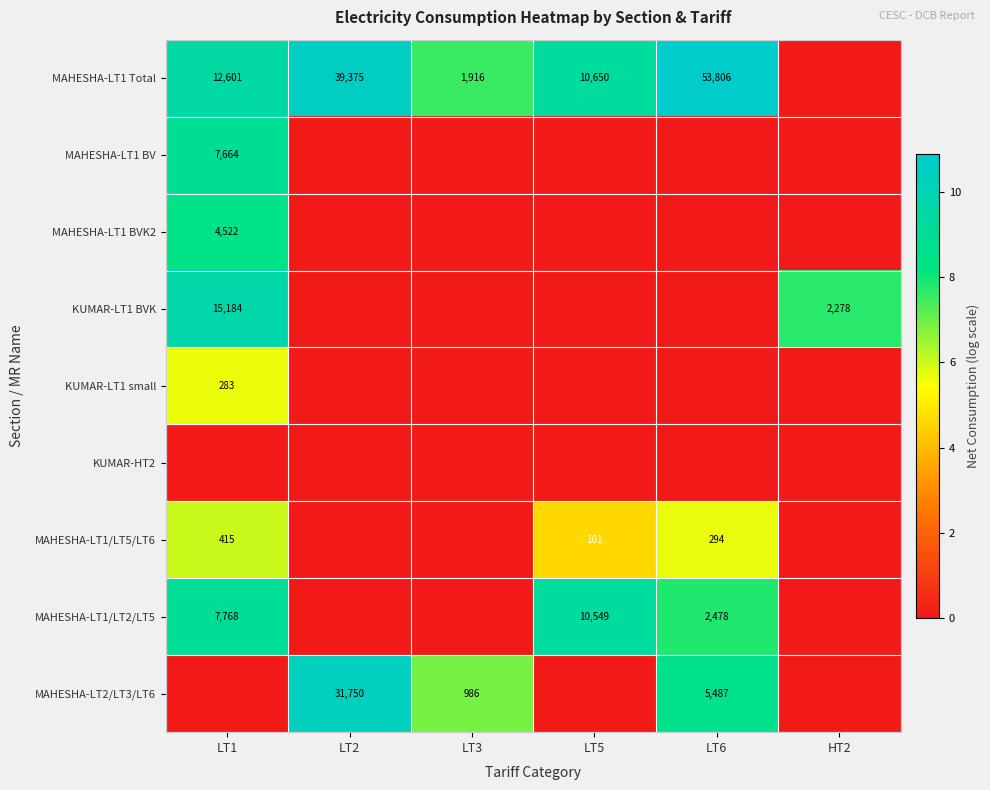

The value of MAHESHA-LT1 BV at LT1 is 7664. True or false?

True